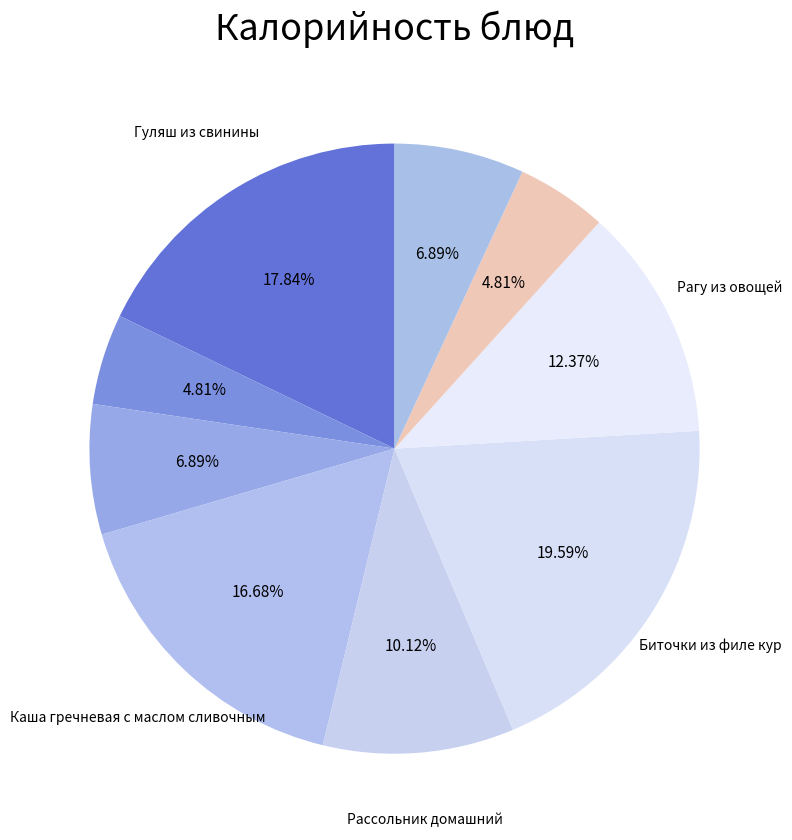

How many slices are in this pie chart?

9